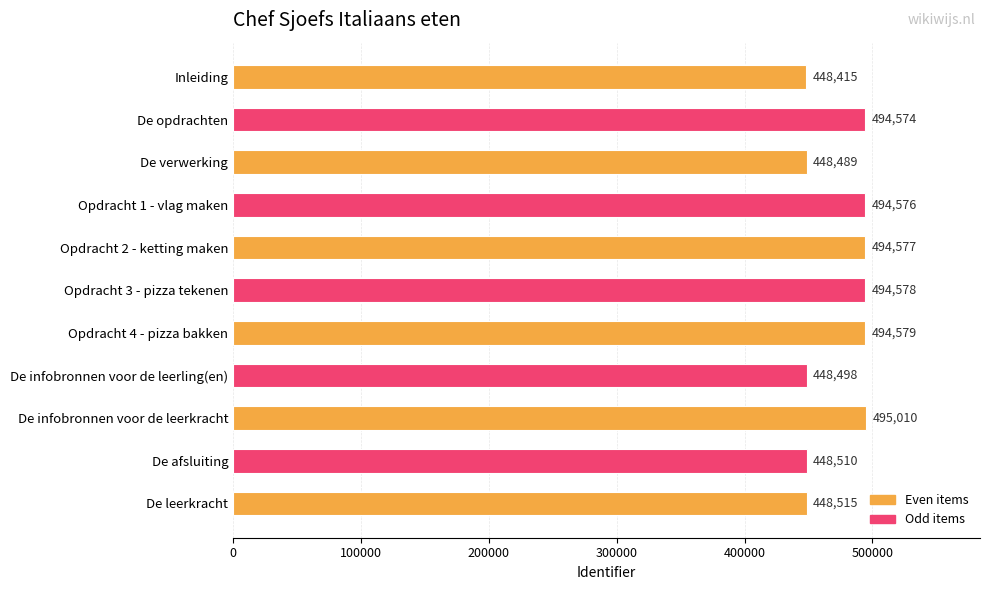

What is the sum of all values?

5210321